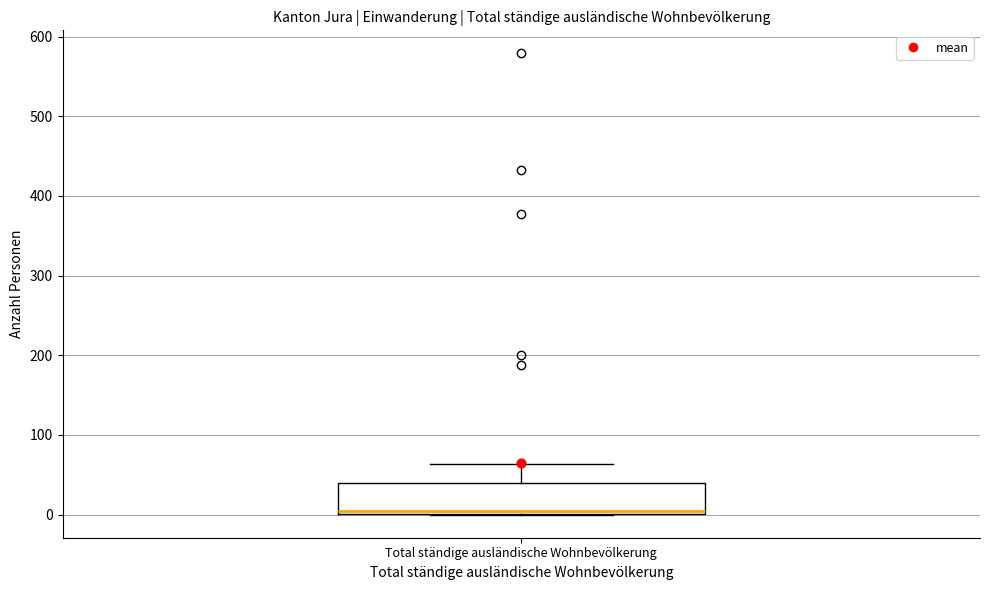

Read this box plot against the y-axis: the position of the median line, the range covered by the box, and the ends of both whiskers. The values are not printed on the chart, so give them approximately, as read against the axis.

median 10, box 0 to 40, whiskers 0 to 60